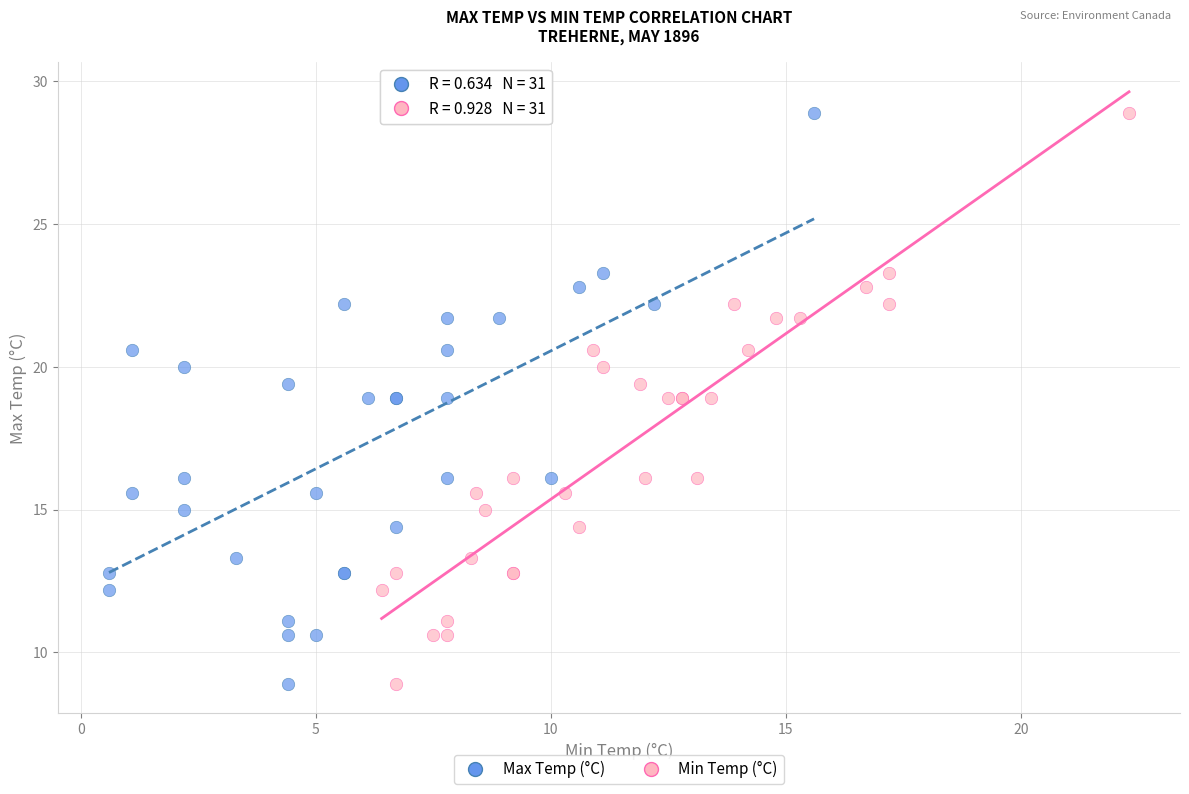

What are all the series names shown in the legend?

Max Temp (°C), Min Temp (°C)